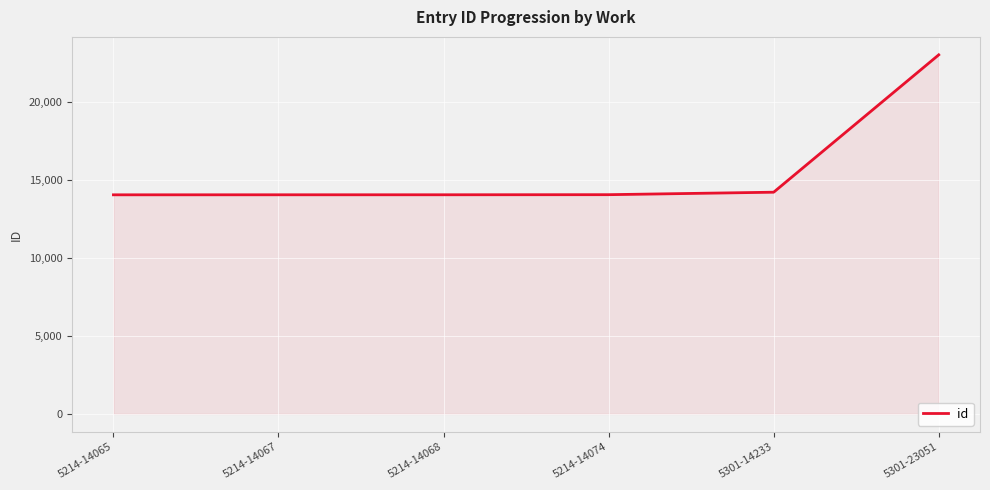

How many distinct data groups are displayed?

1